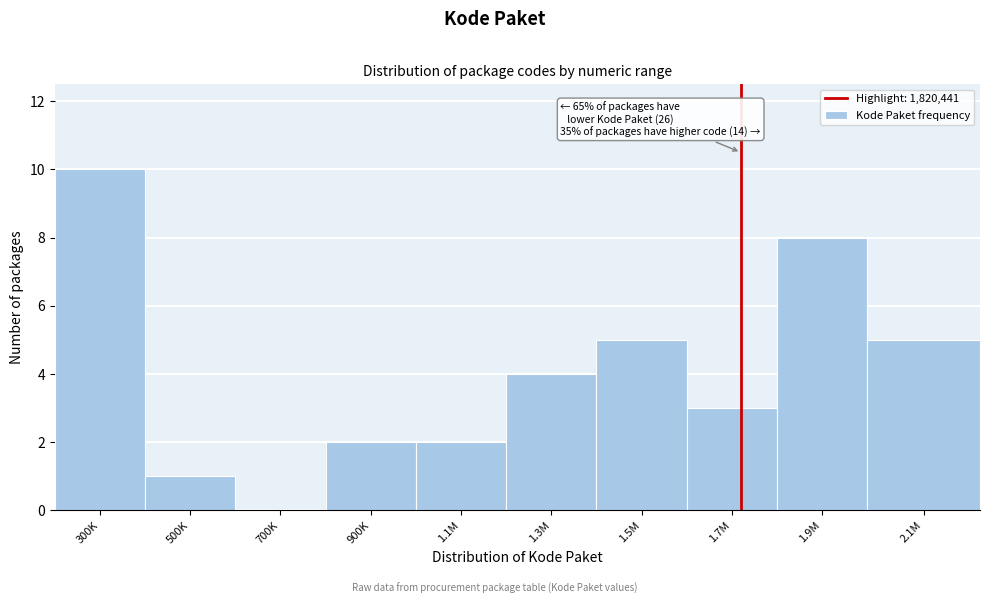

Reading left to right, what are all the values shown in this chart?

300K=10	500K=1	700K=0	900K=2	1.1M=2	1.3M=4	1.5M=5	1.7M=3	1.9M=8	2.1M=5